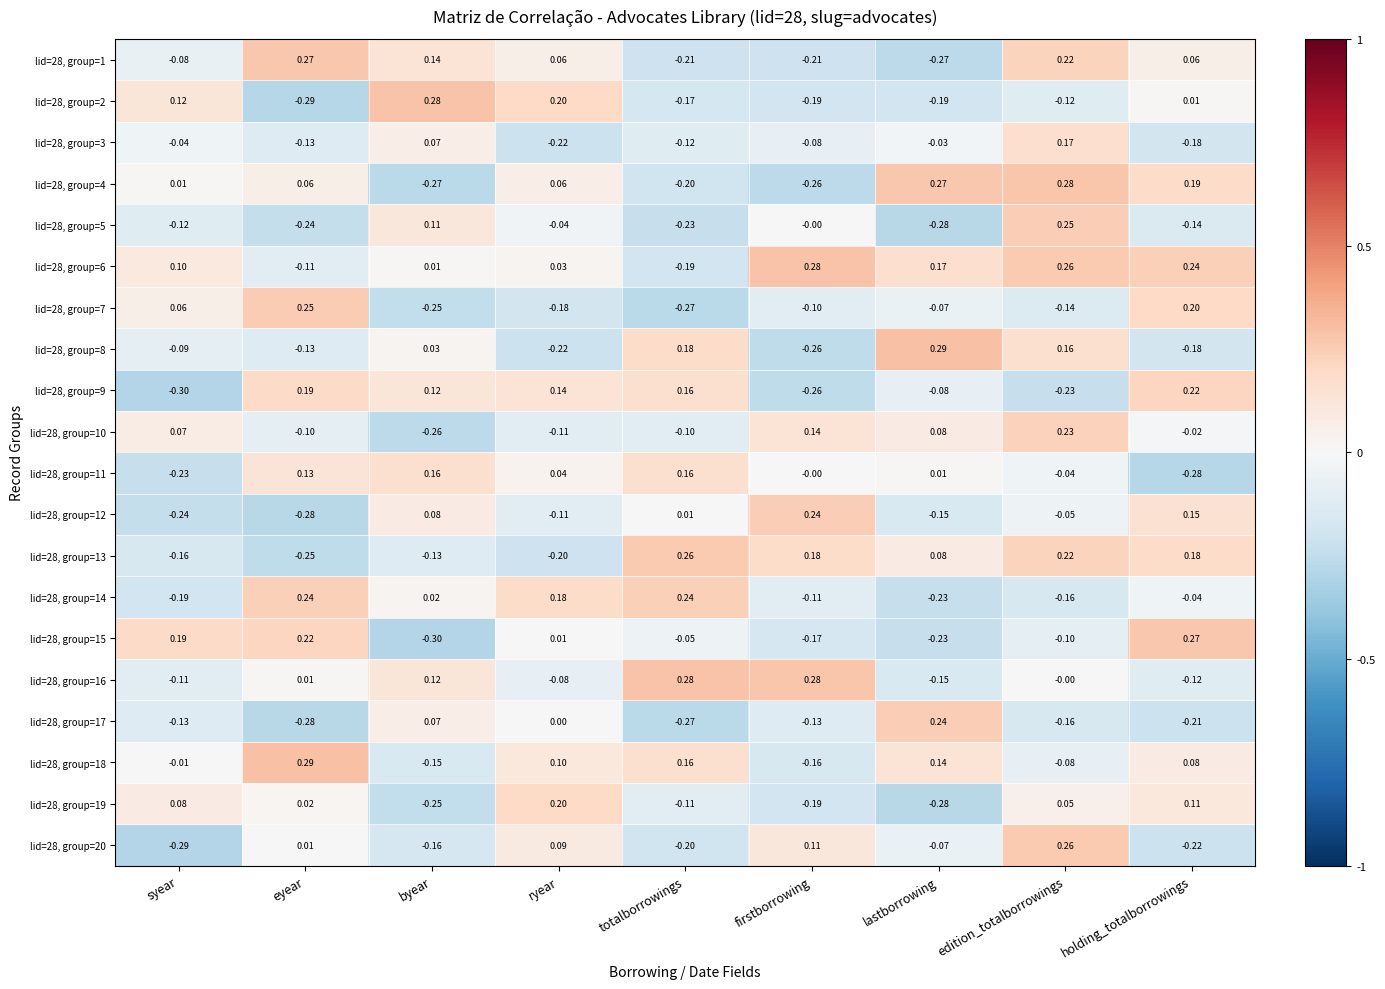

At which label is lid=28, group=18 closest to 0?

syear